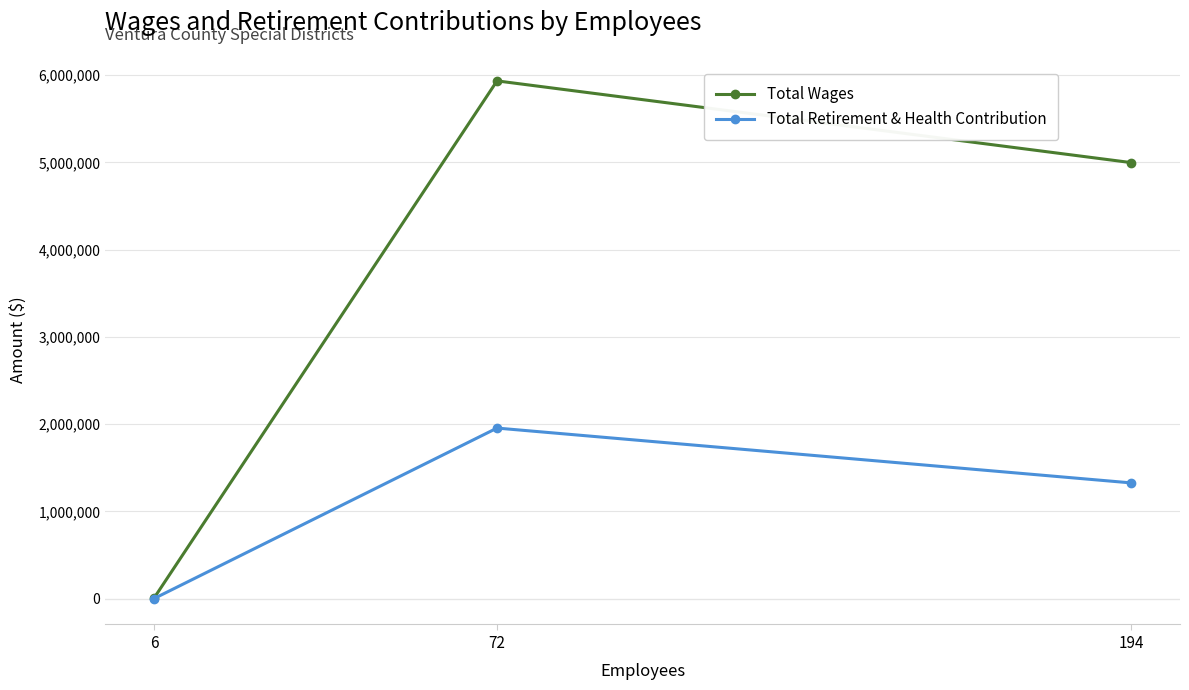

Is this an area chart (filled region under the line)?

No